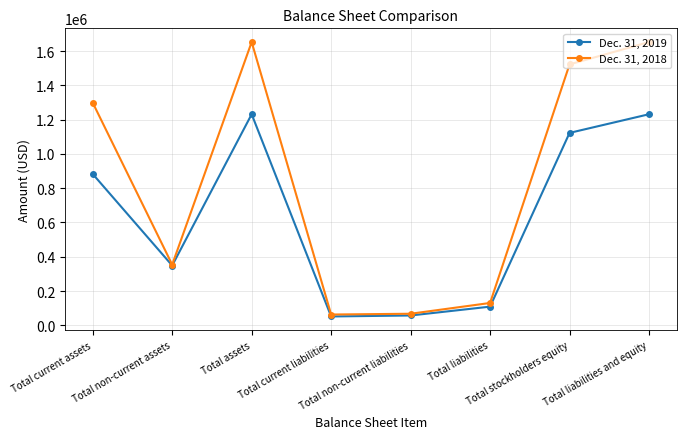

What is the value of the Dec. 31, 2019 point at the 3rd from the left?

1231236